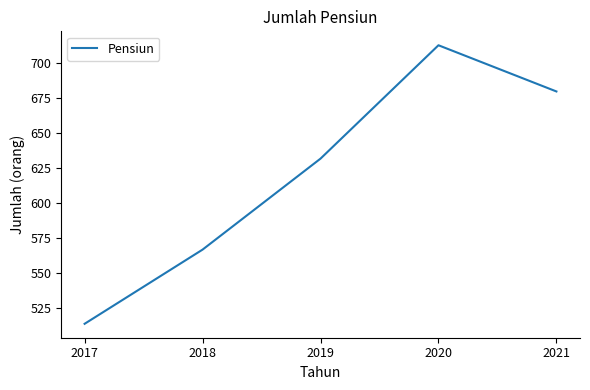

Reading right to left, transcribe all the data shown in this chart.

680	713	632	567	514